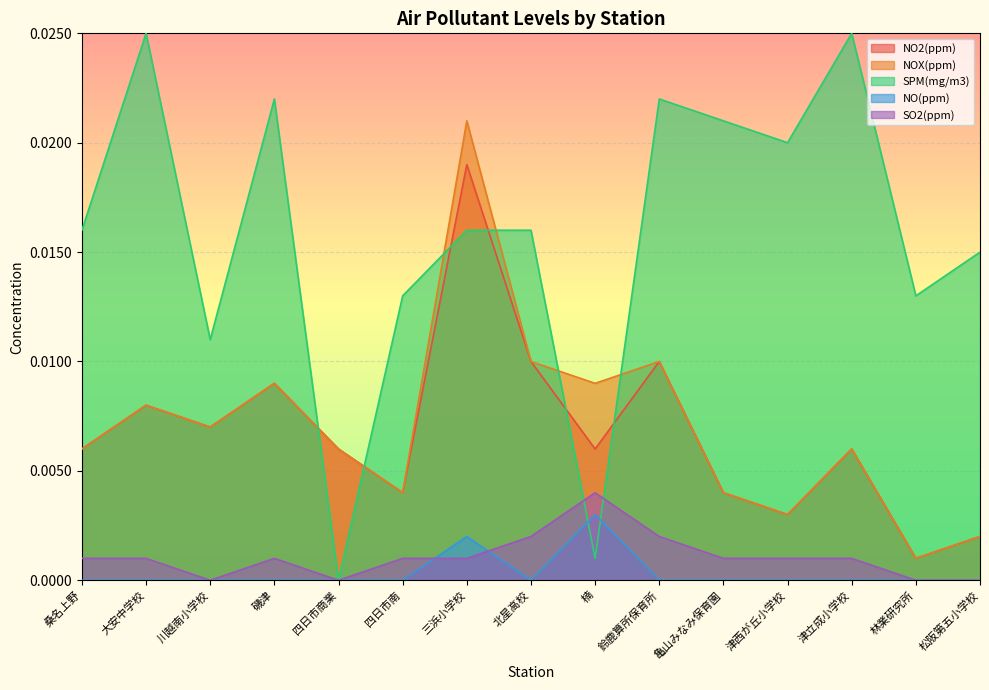

True or false: SO2(ppm) has a value of 0.0 at 津立成小学校.

True